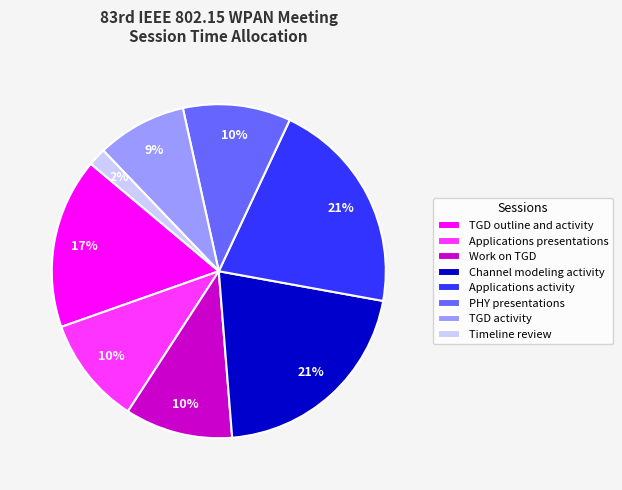

Is the sum of Work on TGD and Channel modeling activity greater than half?

No